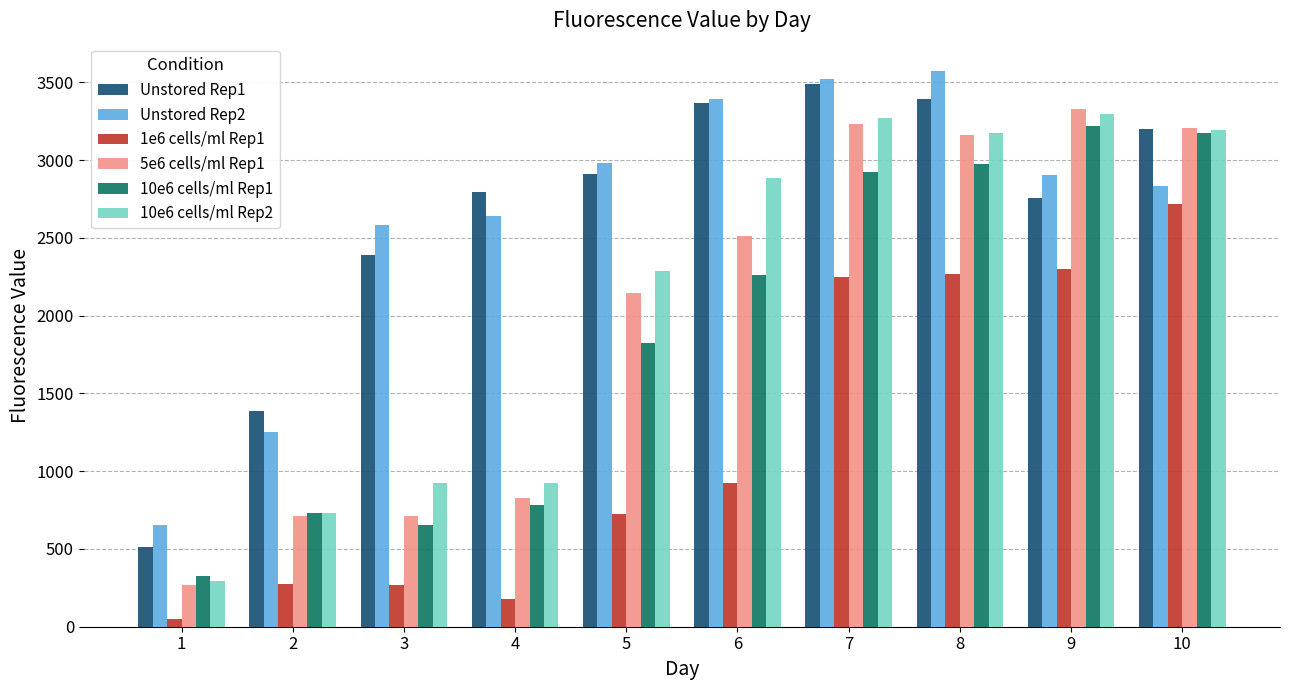

Is the value of 10e6 cells/ml Rep1 at 10 greater than the value of Unstored Rep2 at 5?

Yes